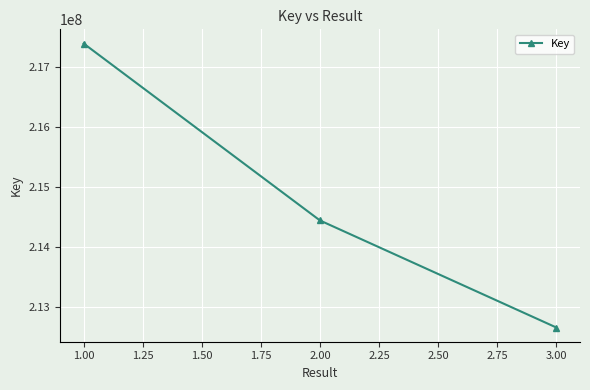

How many series are shown in this chart?

1